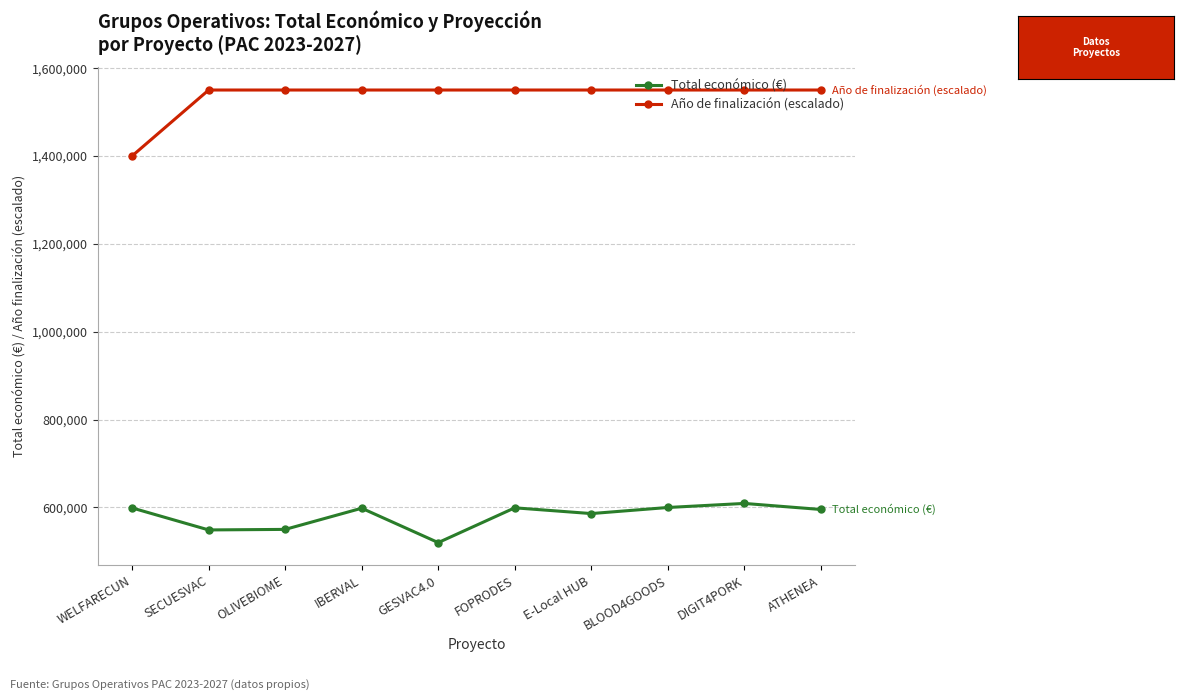

Where is Año de finalización (escalado) nearest to the value 1475000?

WELFARECUN